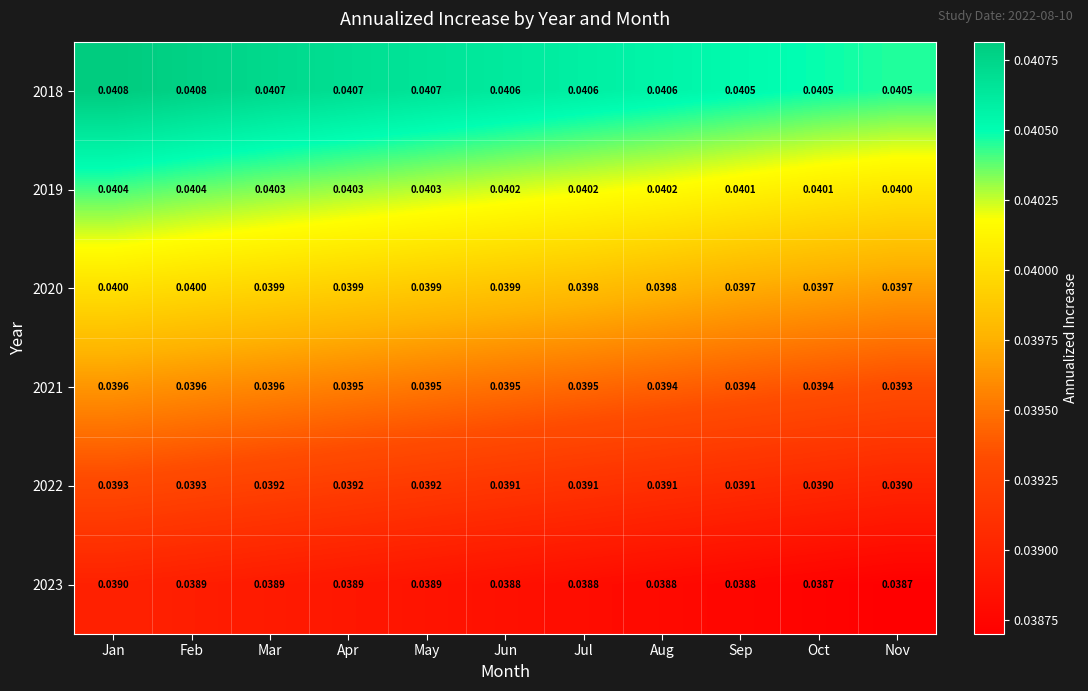

At which category is the sum across all series the highest?

Jan